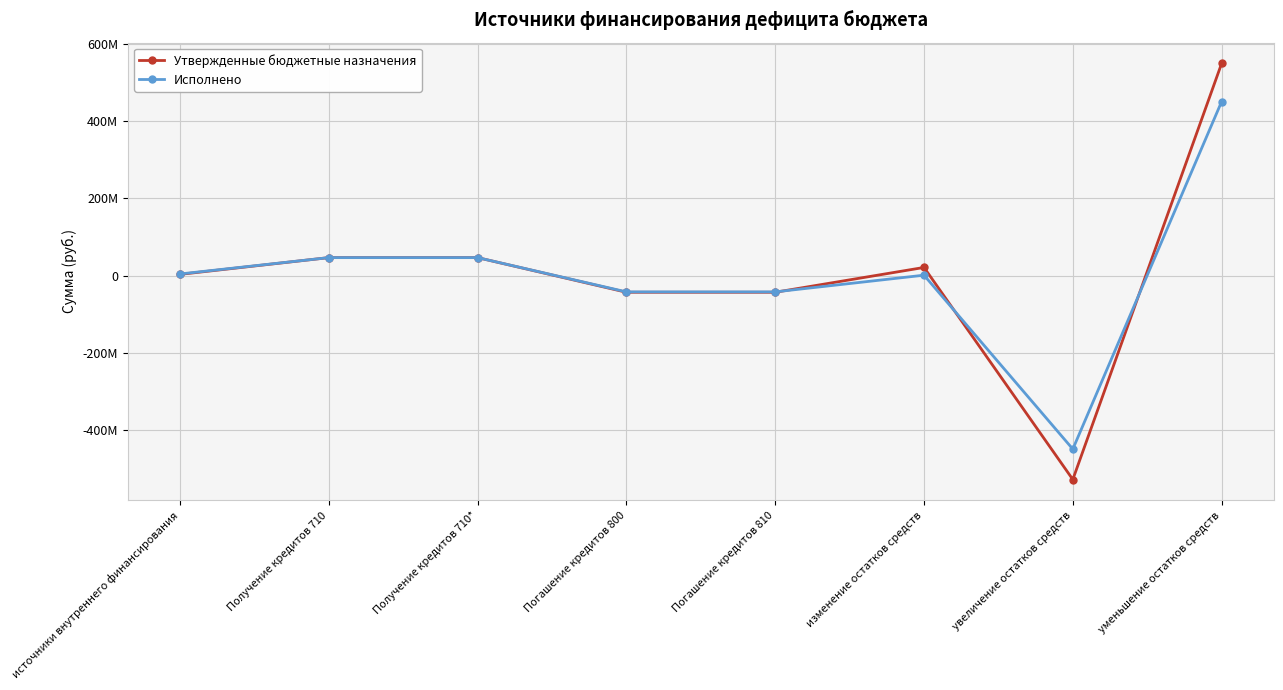

Reading left to right, transcribe all the data shown in this chart.

Утвержденные бюджетные назначения: источники внутреннего финансирования=3000000.0	Получение кредитов 710=46445100.0	Получение кредитов 710*=46445100.0	Погашение кредитов 800=-43445100.0	Погашение кредитов 810=-43445100.0	изменение остатков средств=20942141.1	увеличение остатков средств=-529114688.0	уменьшение остатков средств=550116829.0
Исполнено: источники внутреннего финансирования=4000000.0	Получение кредитов 710=46445100.0	Получение кредитов 710*=46445100.0	Погашение кредитов 800=-42445100.0	Погашение кредитов 810=-42445100.0	изменение остатков средств=873589.4	увеличение остатков средств=-450249281.7	уменьшение остатков средств=451122871.1